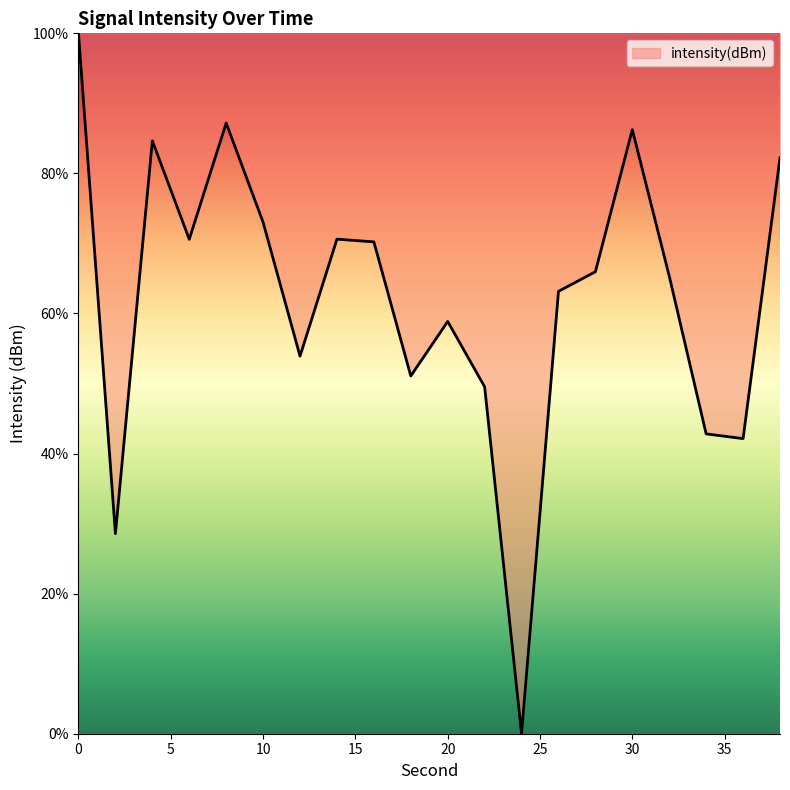

What is the difference between the maximum and minimum values?

100.0